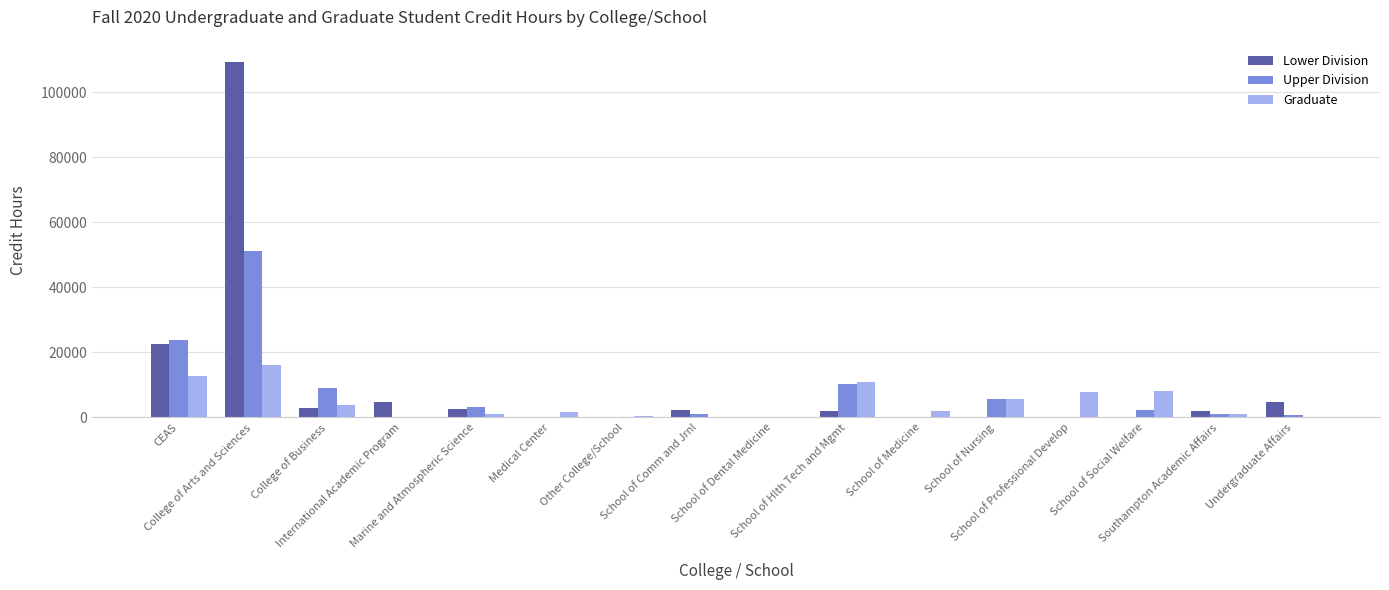

At which category is the sum across all series the highest?

College of Arts and Sciences